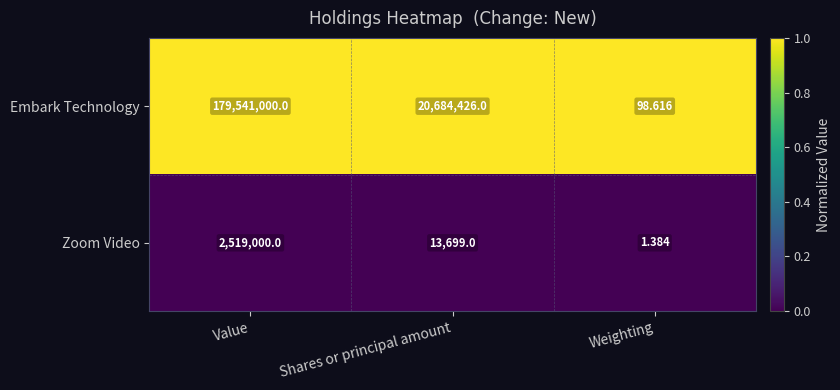

Which series has the largest range (max minus min)?

Embark Technology